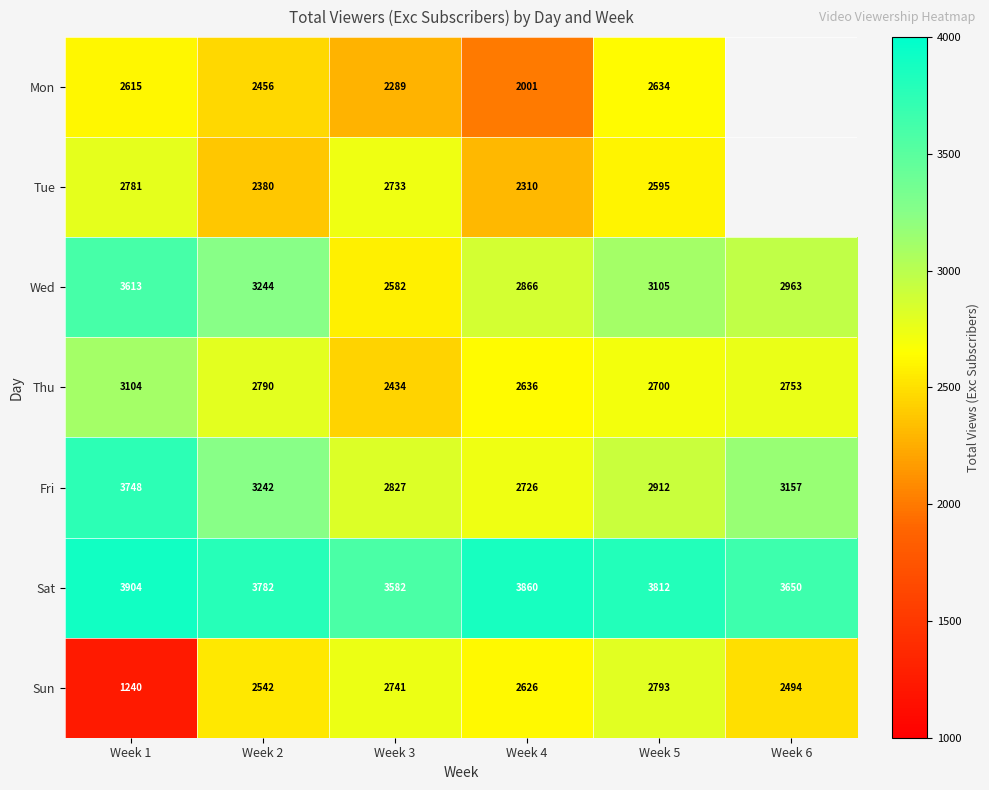

Which category has the highest value in the Fri series?

Week 1